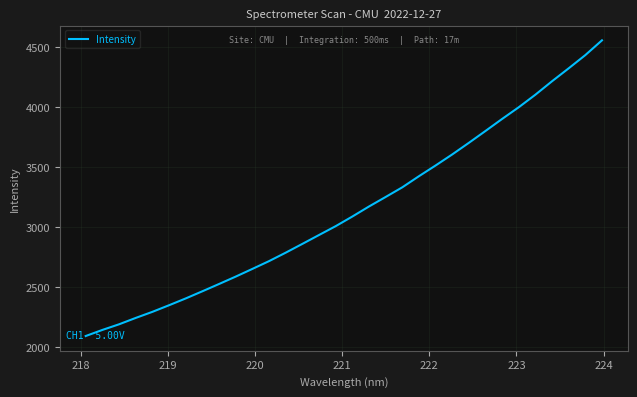

Count the number of categories in the chart.

32